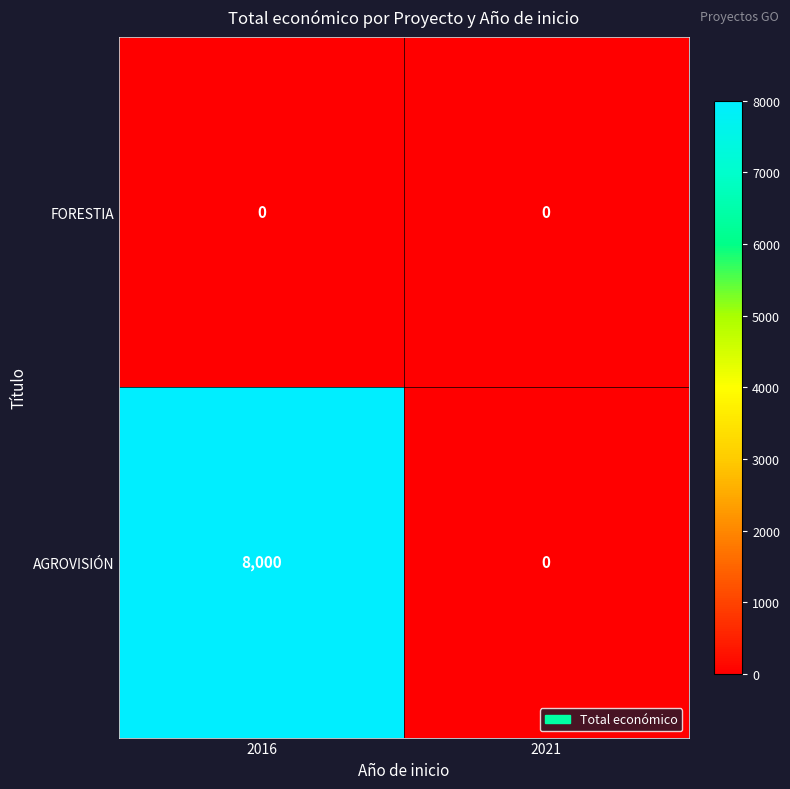

Reading right to left, transcribe all the data shown in this chart.

FORESTIA: 0	0
AGROVISIÓN: 0	8000